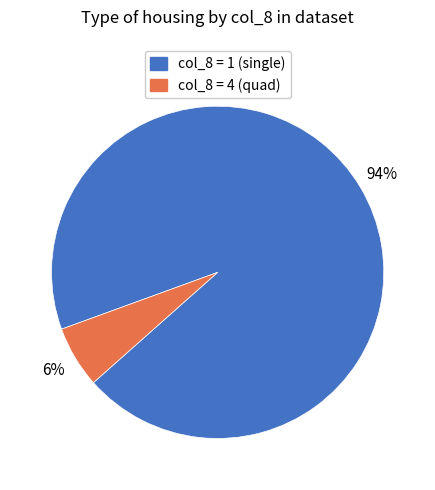

To the nearest percent, what is the average slice percentage?

50%